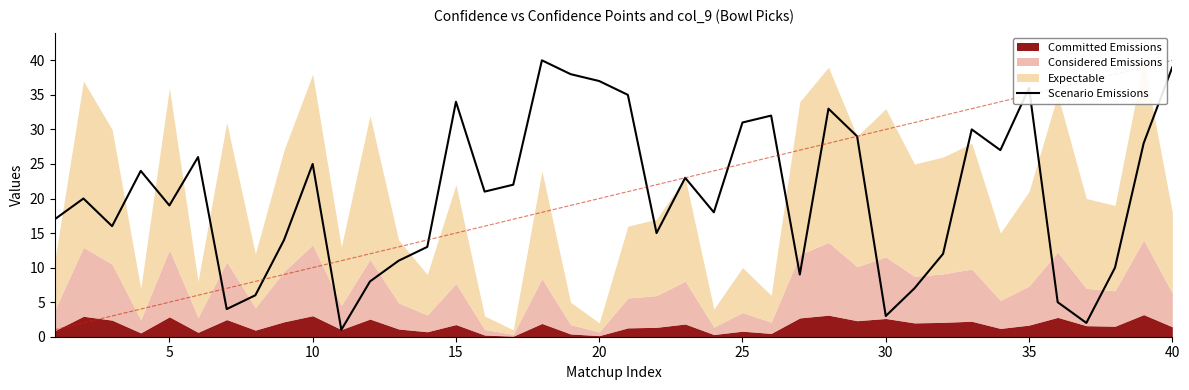

What is the maximum value for Scenario Emissions?

40